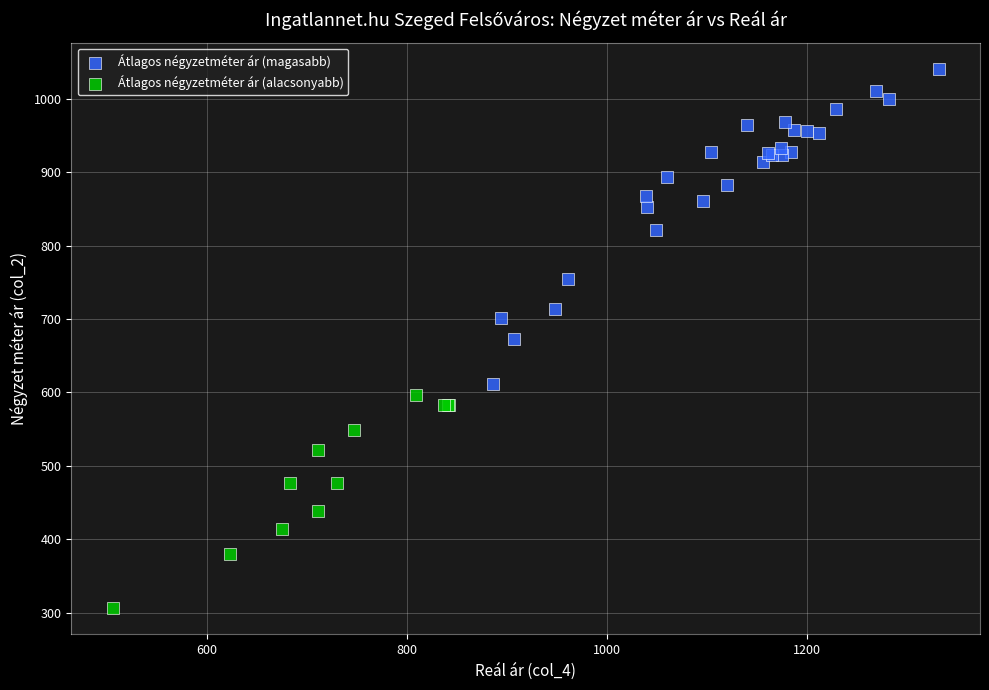

Which series reaches the maximum Y coordinate?

Átlagos négyzetméter ár (magasabb)